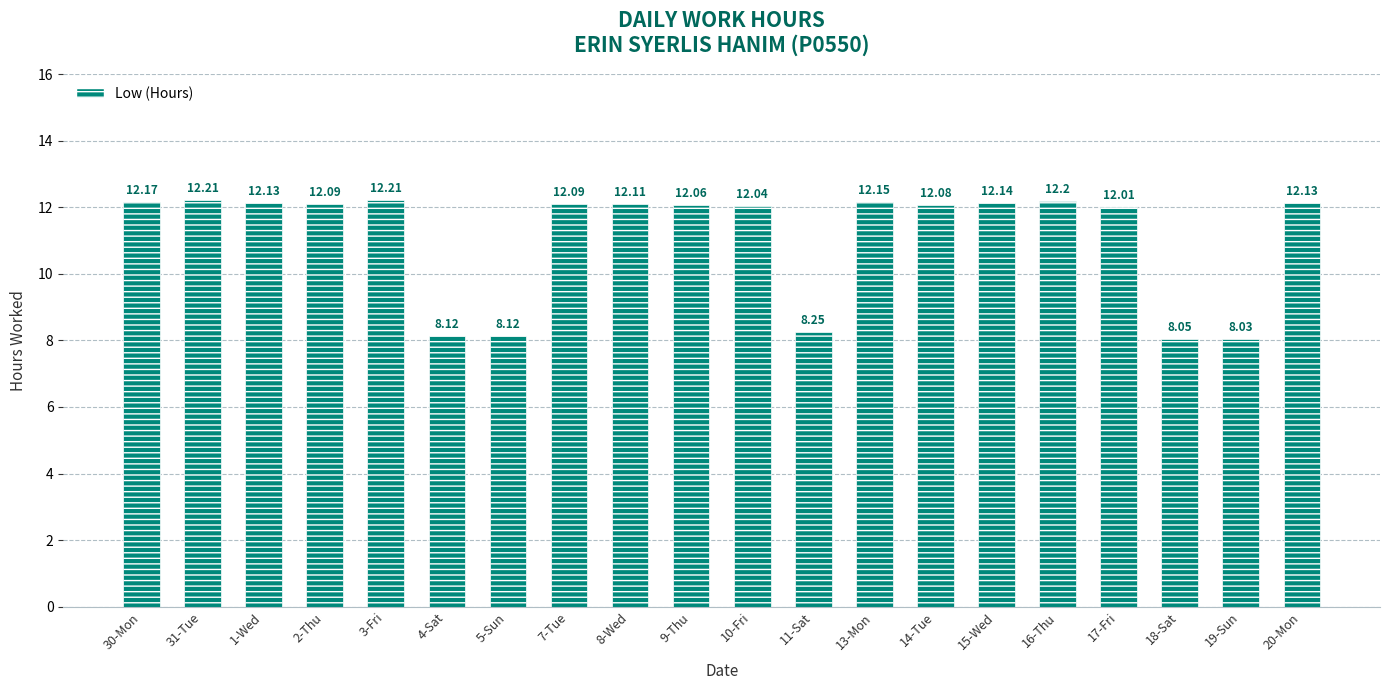

Read the value at 30-Mon.

12.2